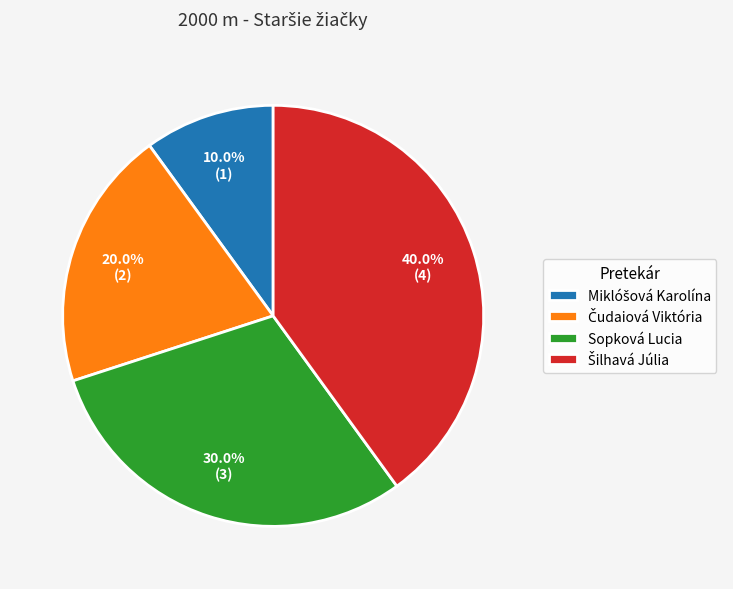

Is there a majority slice in this chart?

No